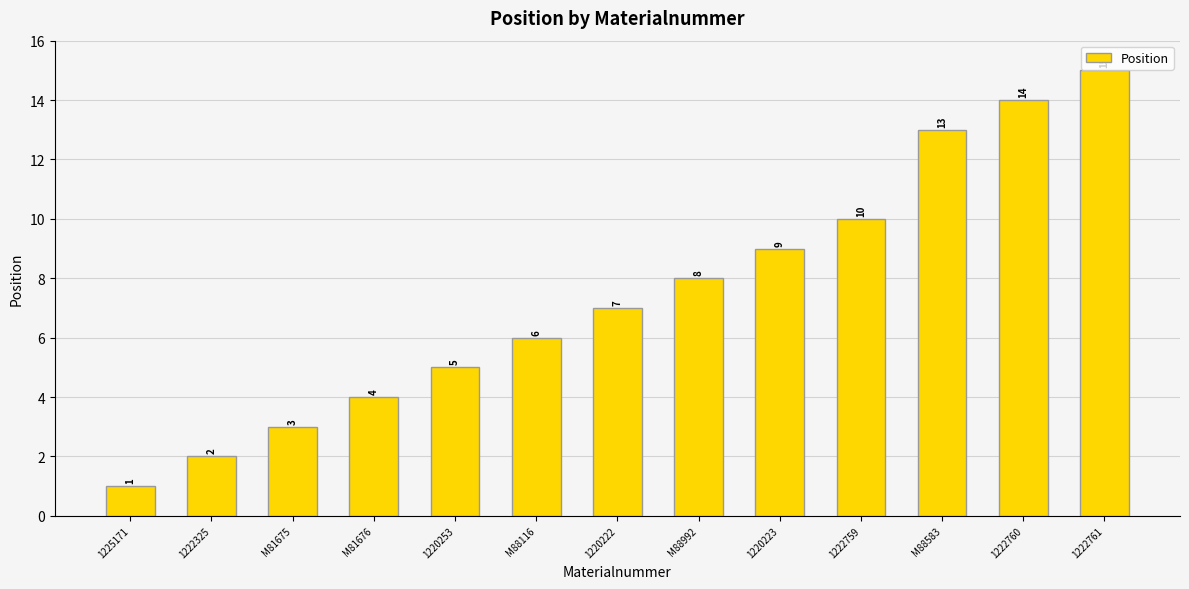

Read the value at 1222759, to the nearest 5.

10